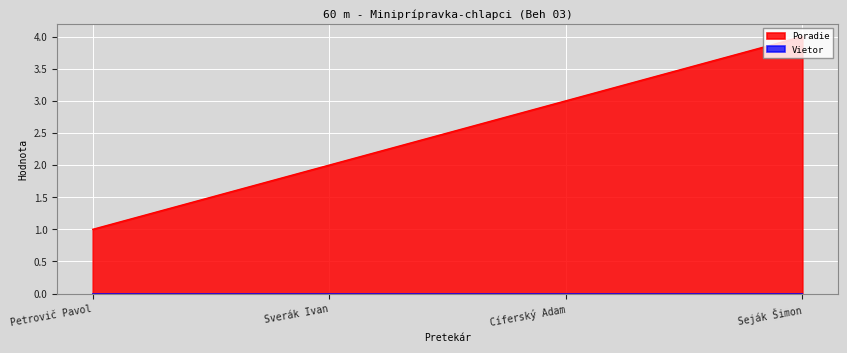

Between Cíferský Adam and Sverák Ivan, which is larger?

Cíferský Adam